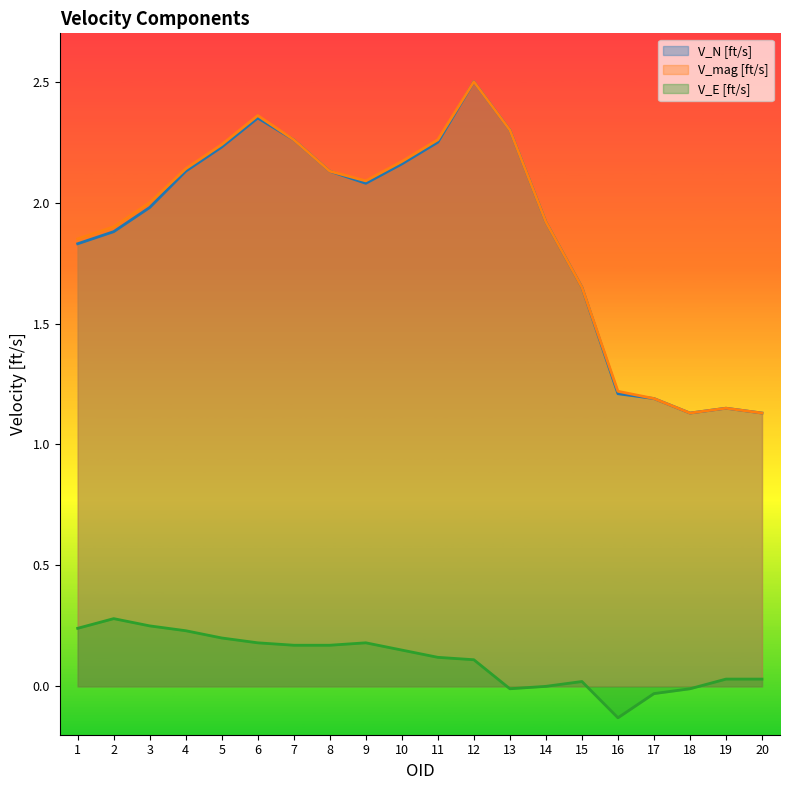

The value of V_E [ft/s] at 7 is 0.2. True or false?

True